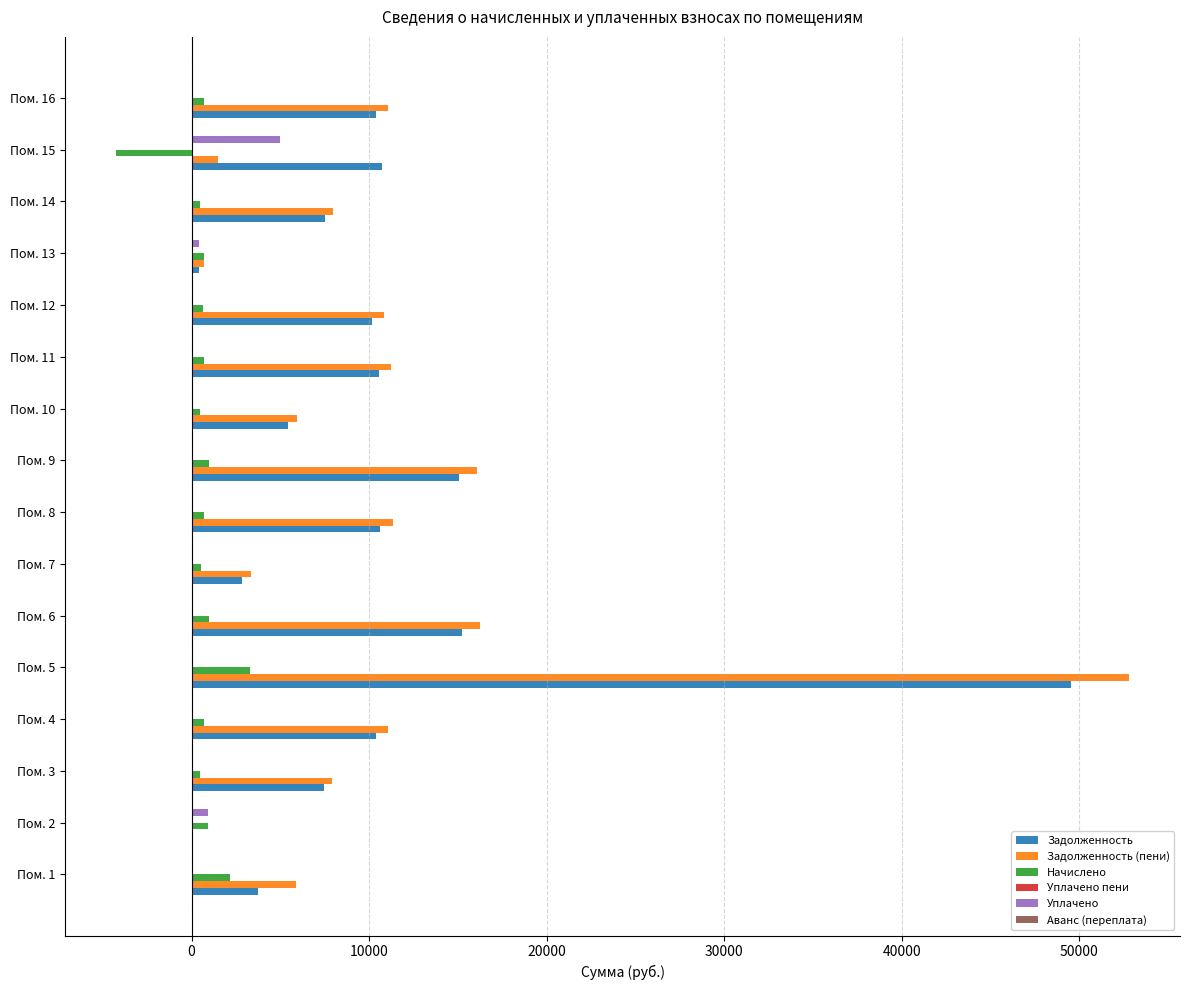

At which category is the sum across all series the highest?

Пом. 5